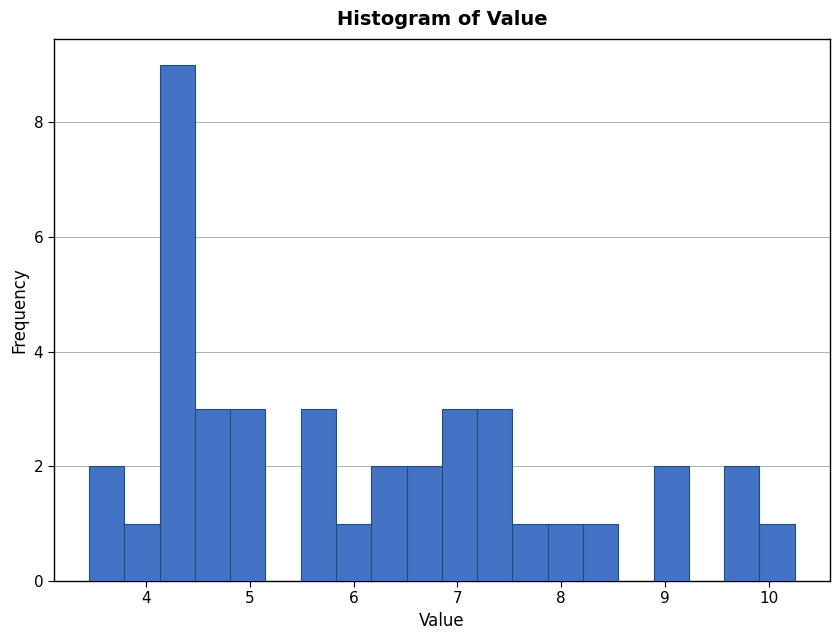

Around what value on the x-axis is the tallest bar? Give the approximate position of its centre, as read against the axis.

4.3